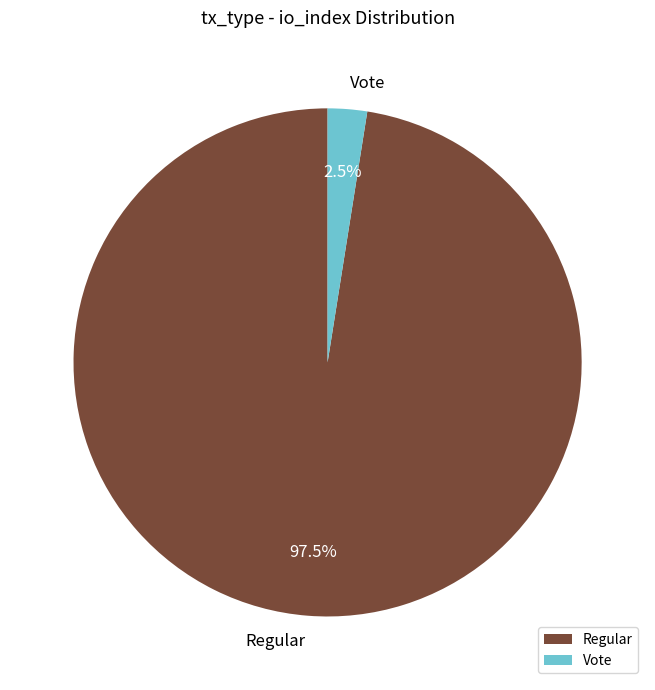

How much of the chart is everything except Vote?

97.5%